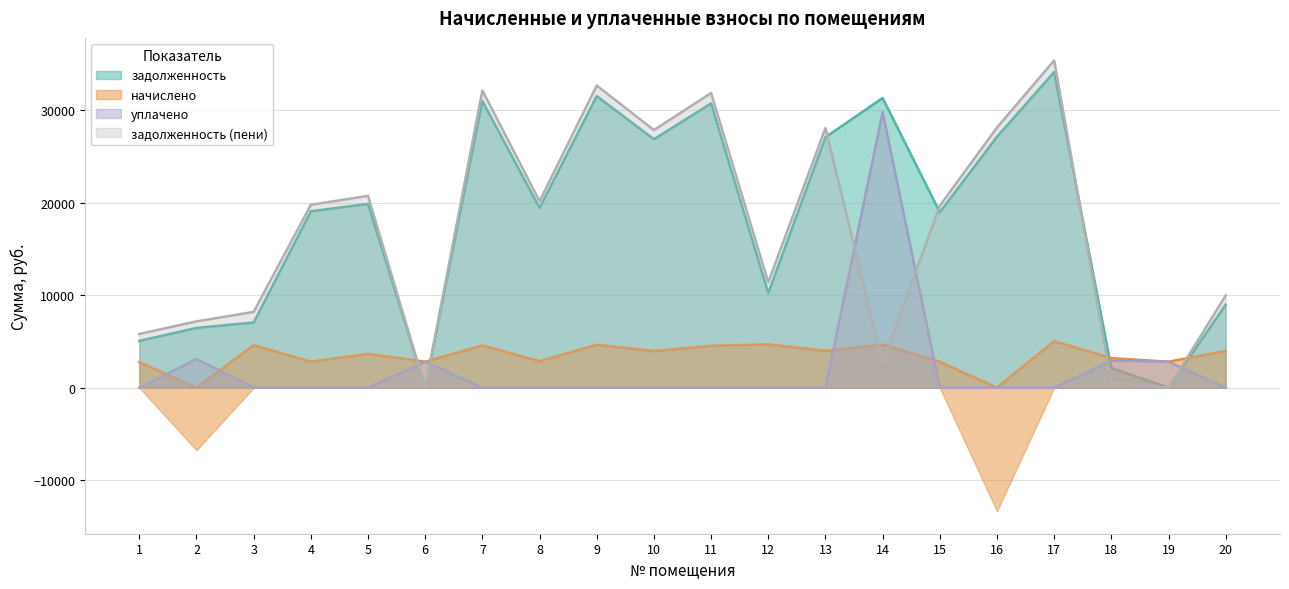

Reading right to left, what are all the values shown in this chart?

задолженность: 8968.0	0.0	2132.0	34092.1	27104.2	18951.9	31286.4	27051.4	10231.0	30704.0	26839.6	31498.2	19428.3	30968.8	0.0	19853.5	19057.7	7045.6	6461.4	5058.9
уплачено: 0.0	2808.0	2931.5	0.0	0.0	0.0	29749.8	0.0	17.5	0.0	0.0	19.4	0.0	0.0	2808.0	0.0	0.0	0.0	3088.0	0.0
задолженность (пени): 9960.6	0.6	533.0	35347.9	28102.6	19650.0	2689.1	28047.8	11383.5	31835.0	27828.2	32639.1	20143.9	32109.6	0.0	20719.3	19759.7	8192.2	7165.4	5809.7